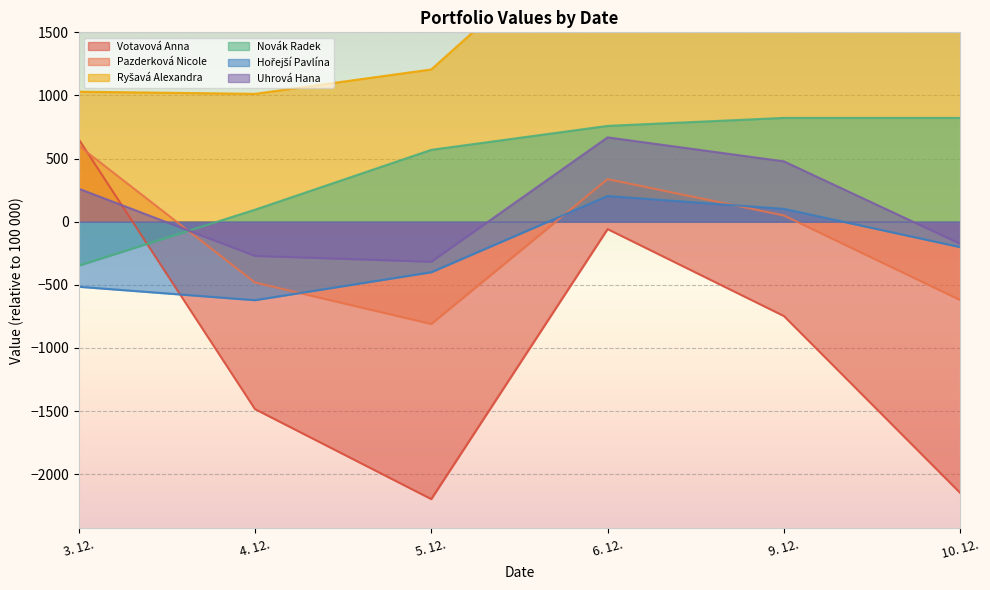

At which label is Novák Radek closest to 237?

4. 12.